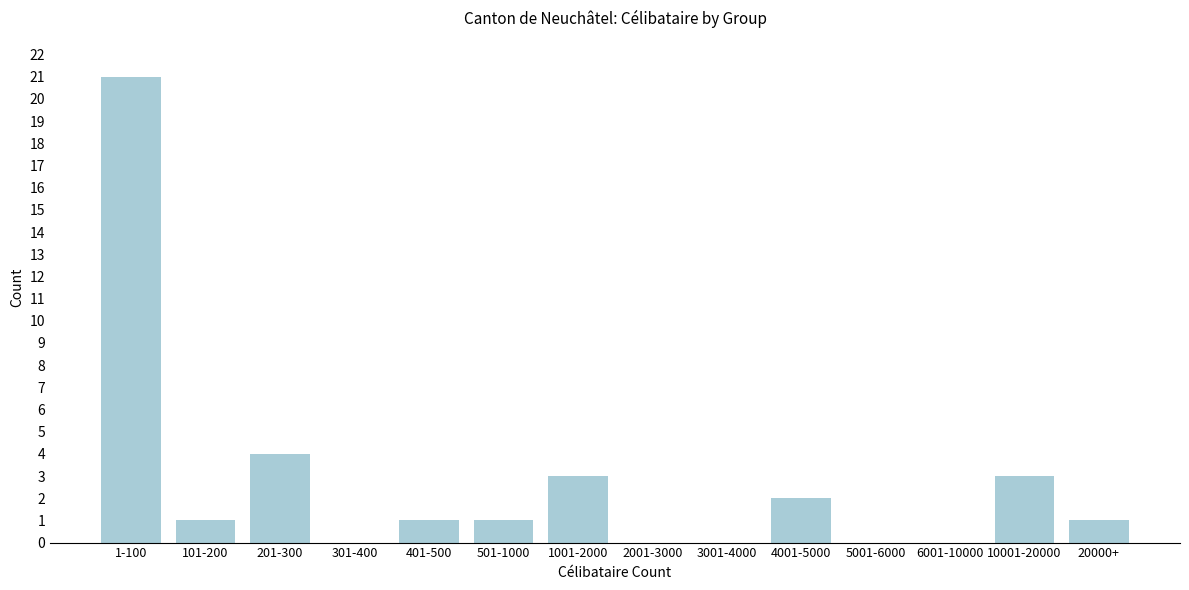

Reading right to left, what are all the values shown in this chart?

20000+=1	10001-20000=3	6001-10000=0	5001-6000=0	4001-5000=2	3001-4000=0	2001-3000=0	1001-2000=3	501-1000=1	401-500=1	301-400=0	201-300=4	101-200=1	1-100=21